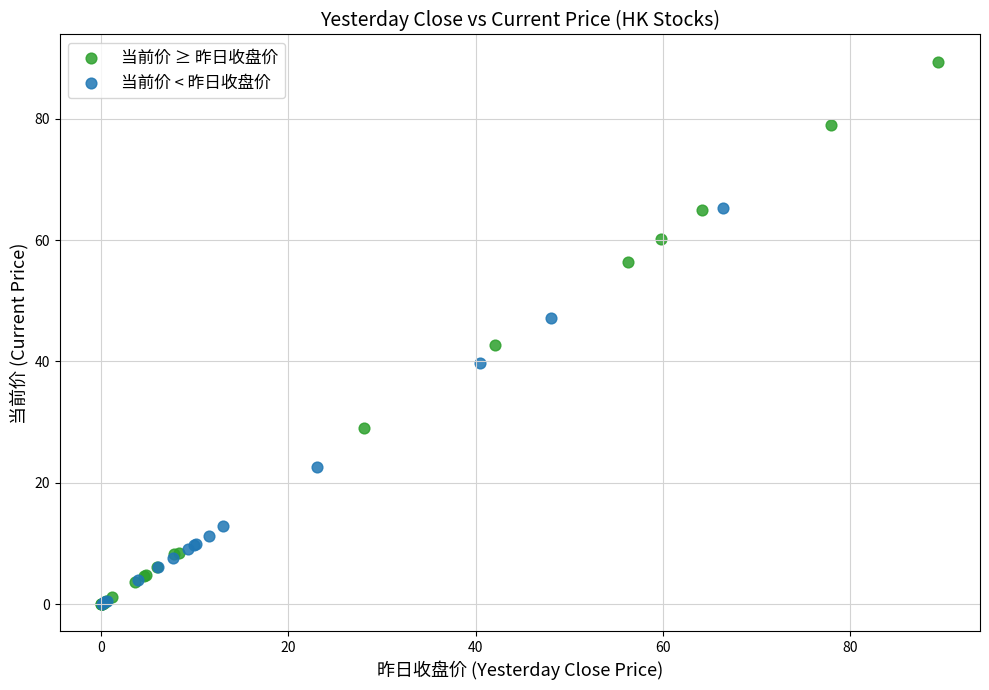

Which series has the largest Y range (max minus min)?

当前价 ≥ 昨日收盘价